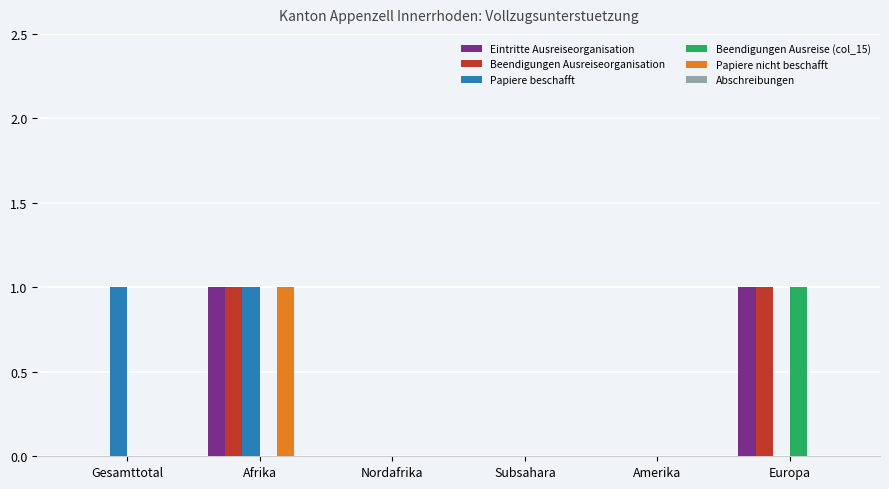

Is the value of Eintritte Ausreiseorganisation at Europa greater than the value of Papiere beschafft at Amerika?

Yes